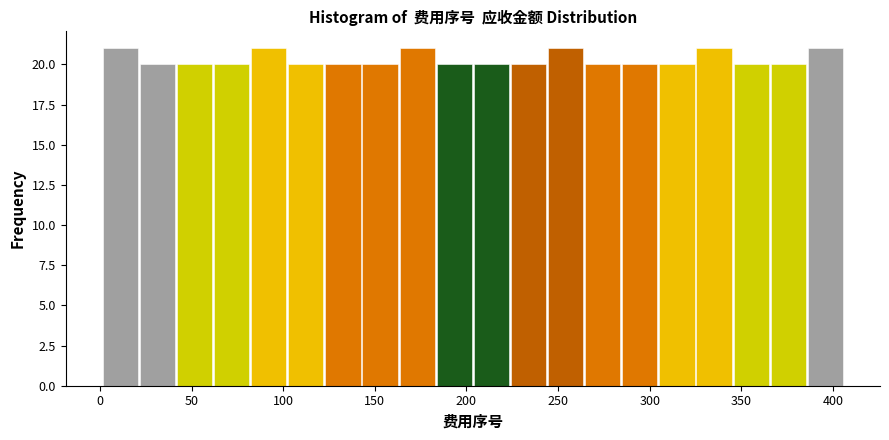

Reading left to right, list every bar in this chart as the range it spans on the x-axis followed by its height. Neither the bar edges nor the heights are printed on the chart, so give them approximately, as read against the axes.

0 to 20: 21
20 to 40: 20
40 to 60: 20
60 to 80: 20
80 to 100: 21
100 to 125: 20
125 to 145: 20
145 to 165: 20
165 to 185: 21
185 to 205: 20
205 to 225: 20
225 to 245: 20
245 to 265: 21
265 to 285: 20
285 to 305: 20
305 to 325: 20
325 to 345: 21
345 to 365: 20
365 to 385: 20
385 to 405: 21